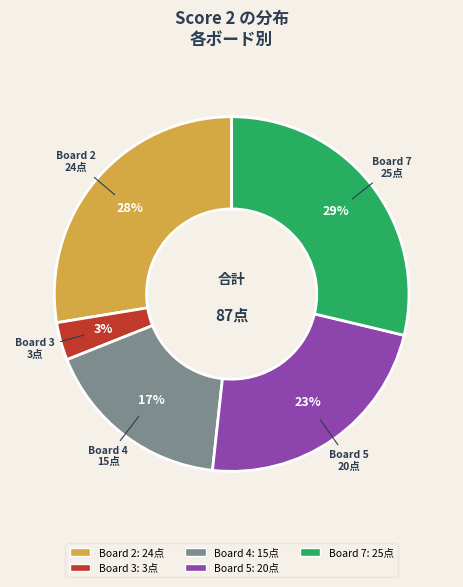

How many slices are in this pie chart?

5